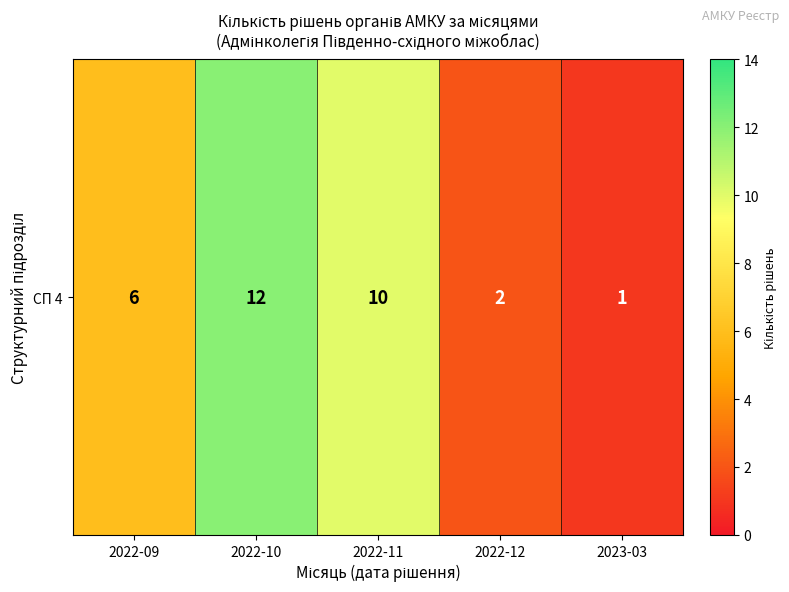

The chart shows a value of 3 at 2022-12. True or false?

False